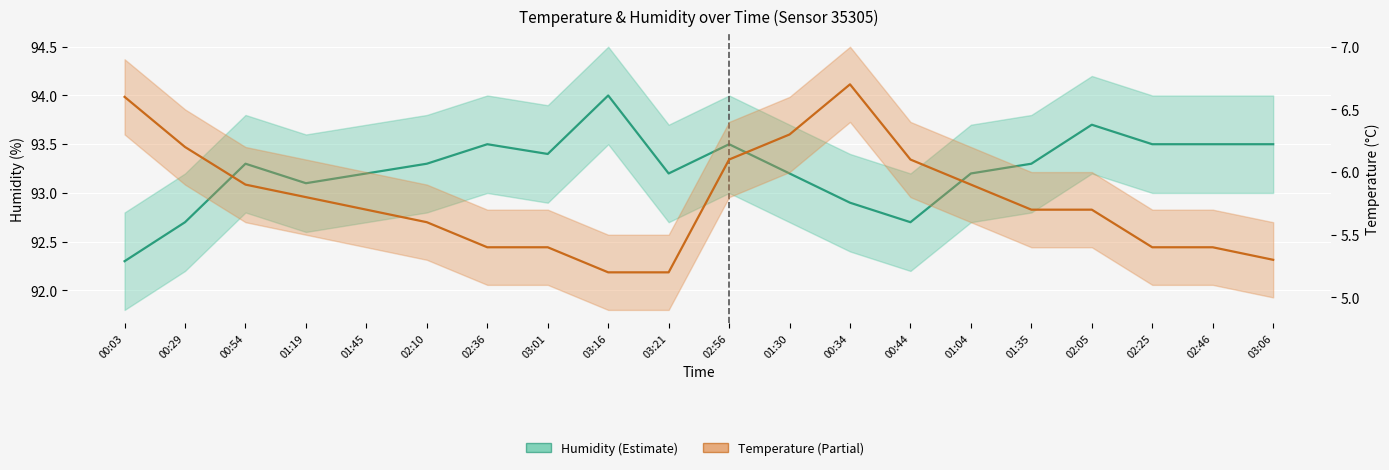

Between 01:30 and 02:46, which is larger?

02:46